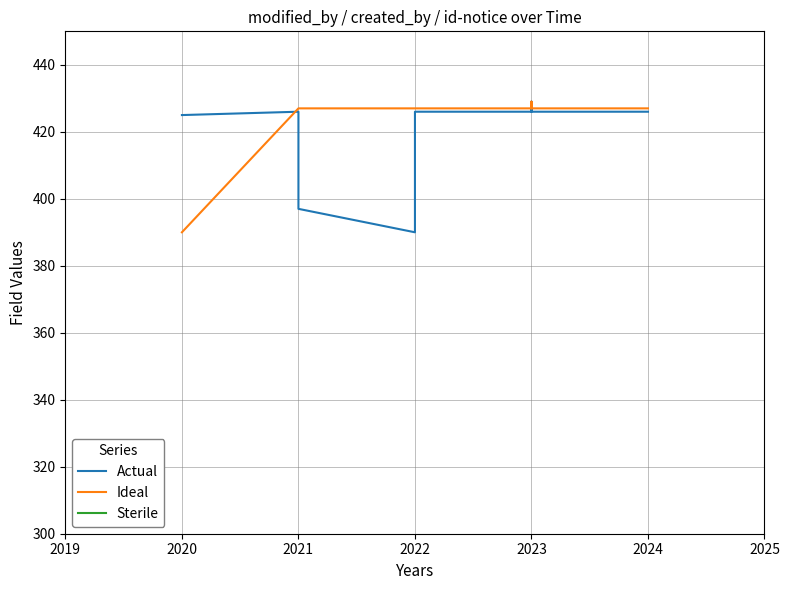

How many data points in Sterile are above 30?

6